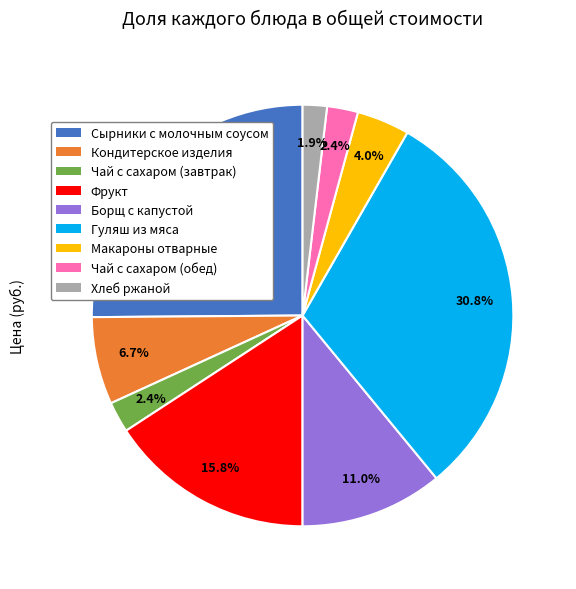

Is there a majority slice in this chart?

No